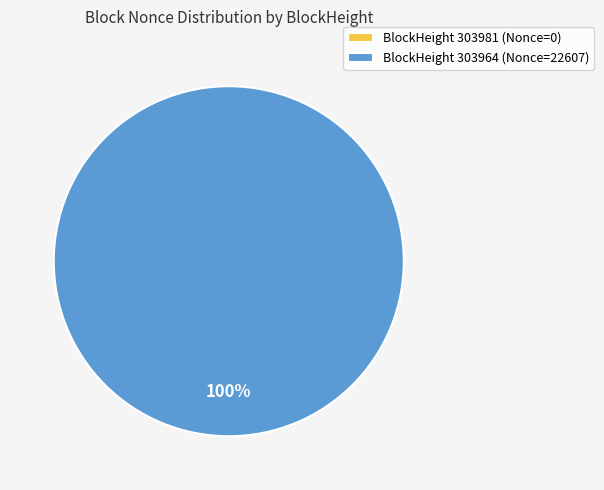

Does 303964 represent more than half of the total?

Yes